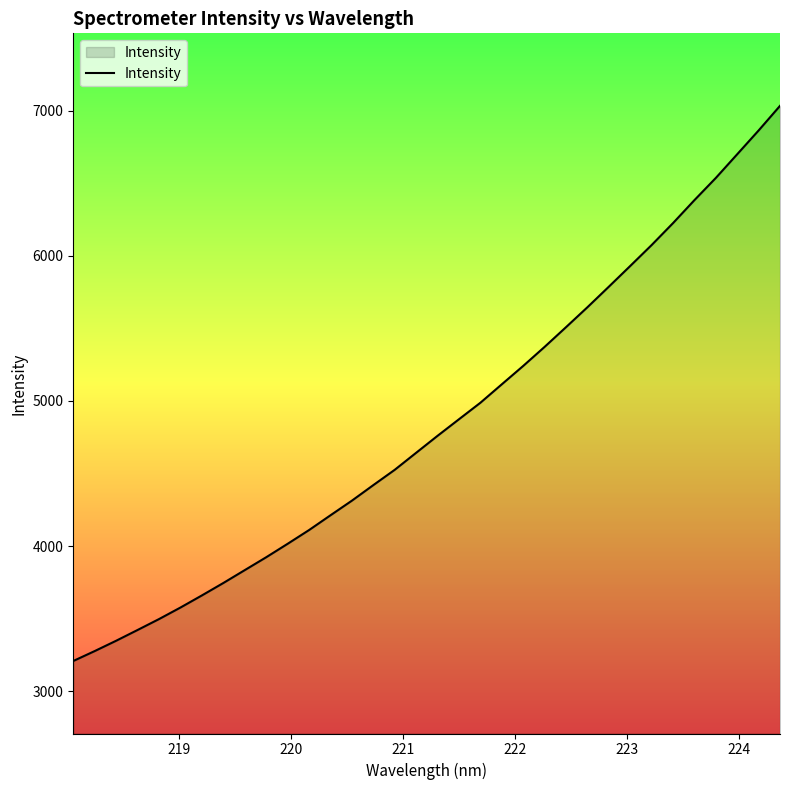

What is the minimum value shown in the chart?

3207.1